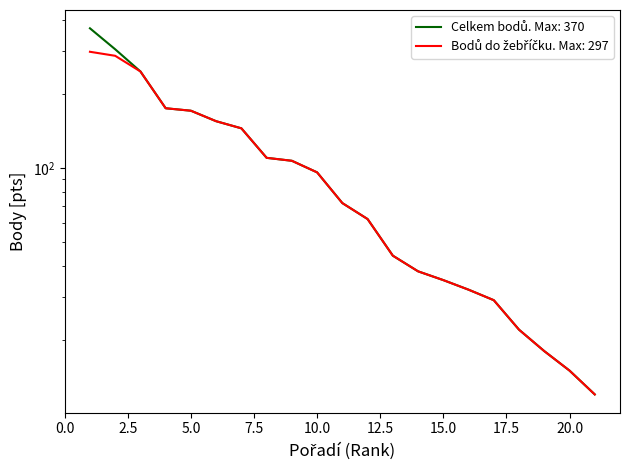

Where is Celkem bodů nearest to the value 191?

4